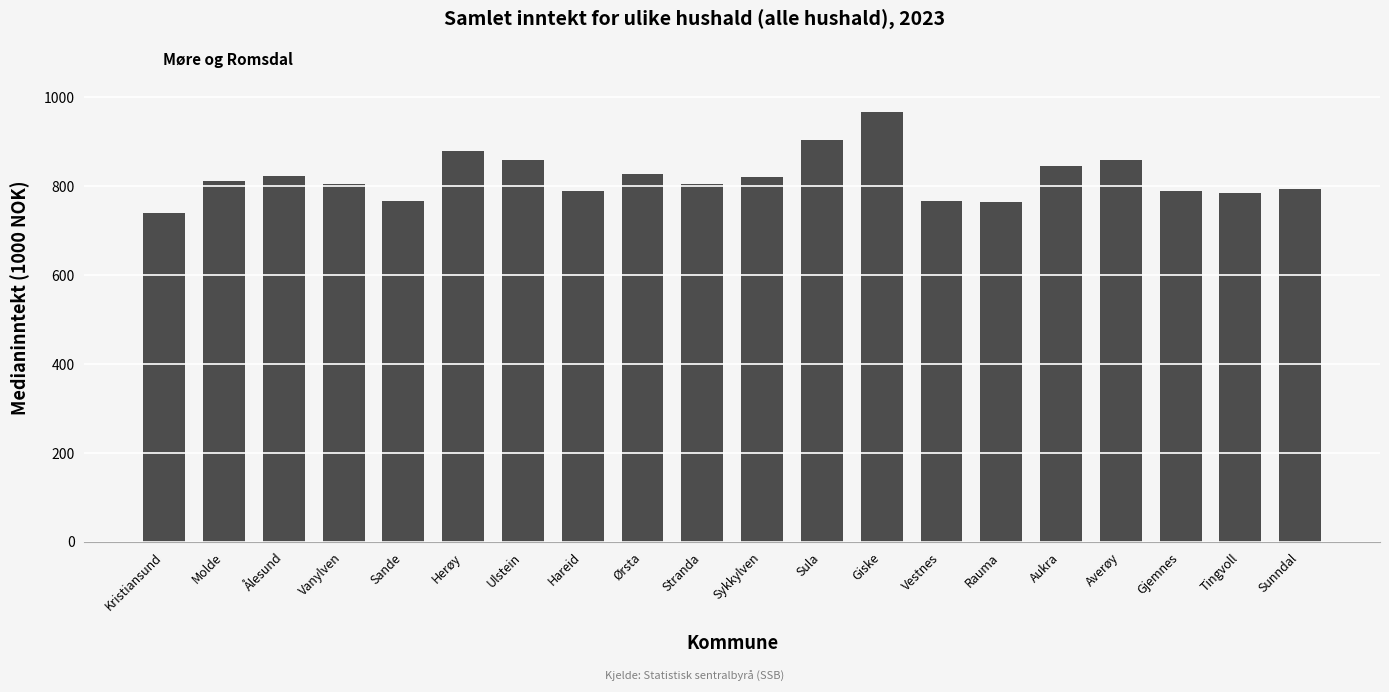

Approximately how many times larger is the value at Ulstein compared to Aukra?

1.0